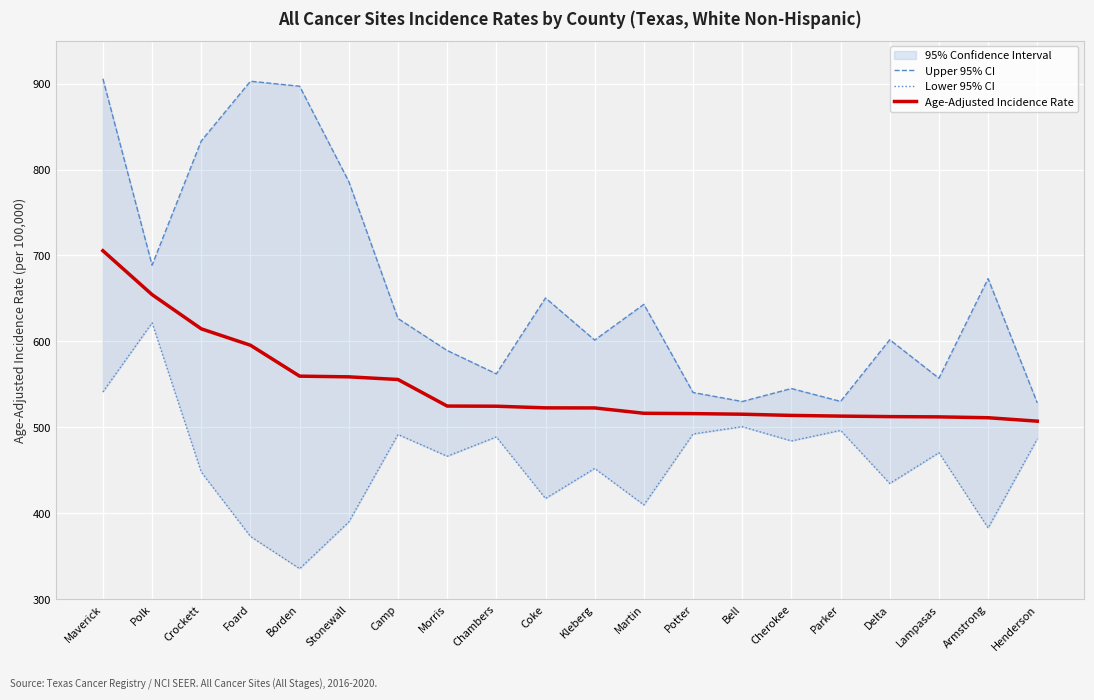

Where is the first local maximum for Lower 95% CI?

Polk